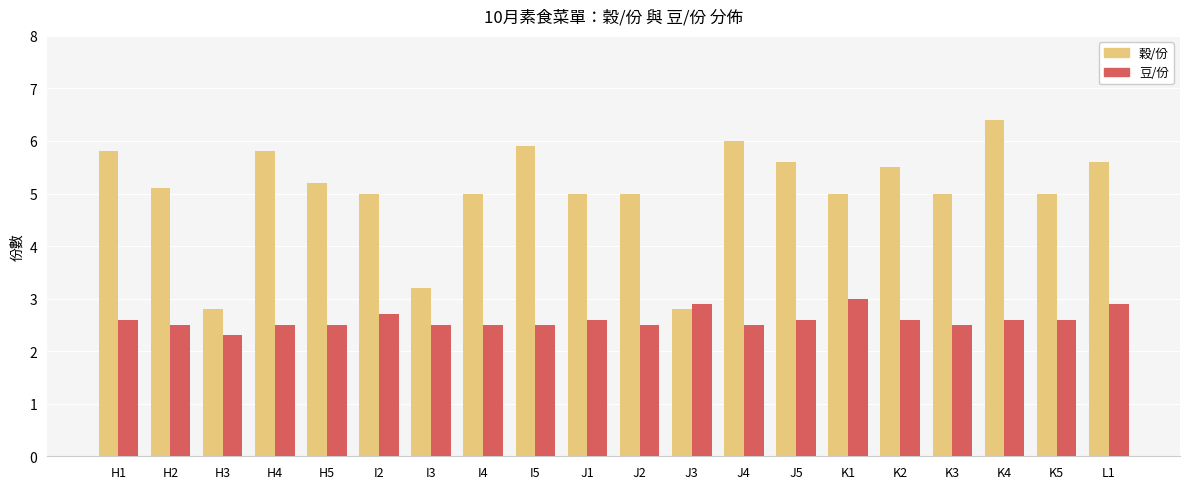

What is the total value across all series at K1?

8.0